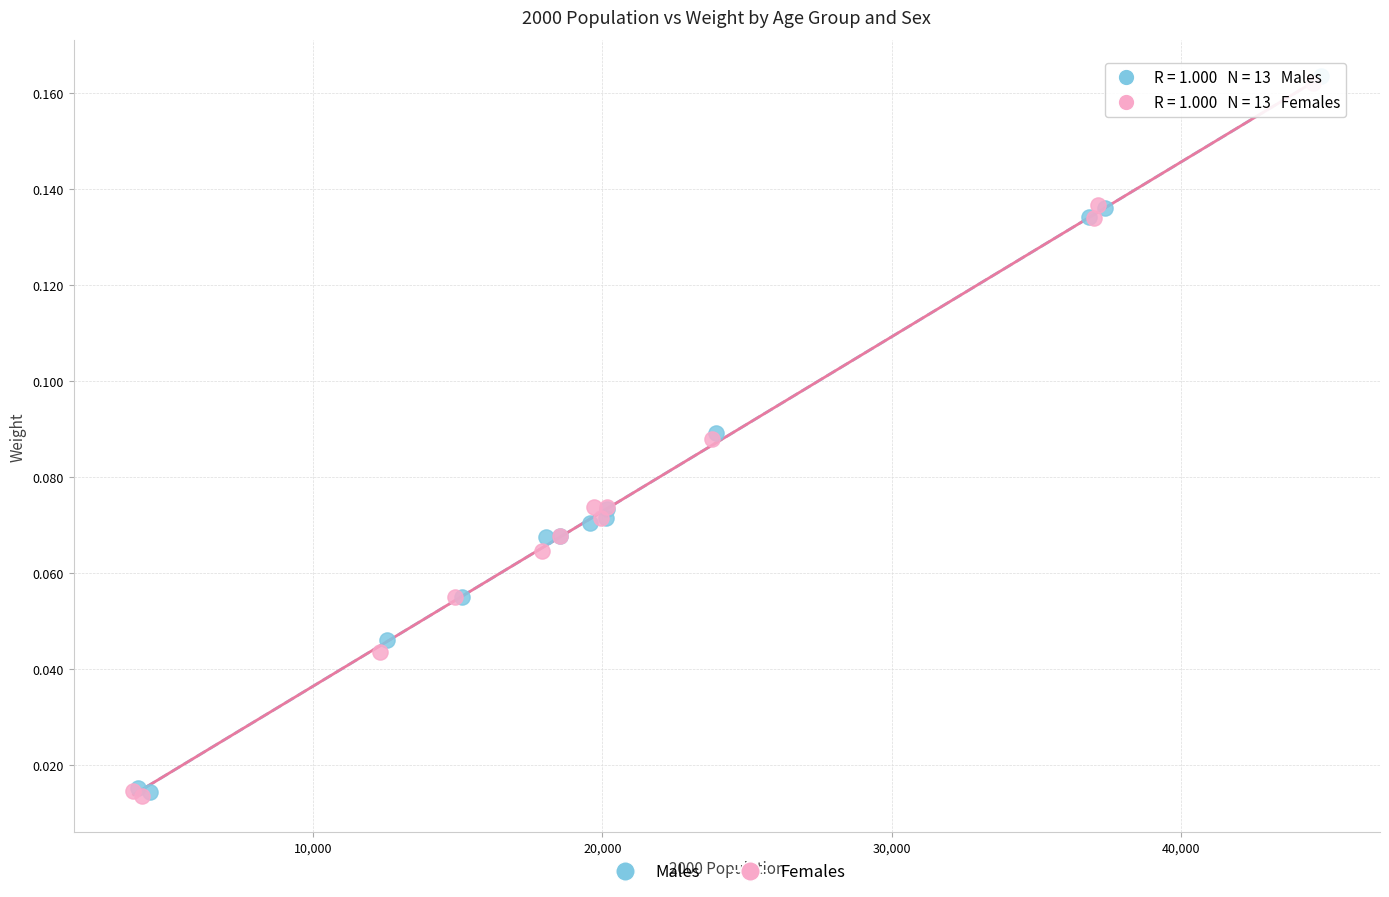

Which series has the widest spread of Y values?

Males